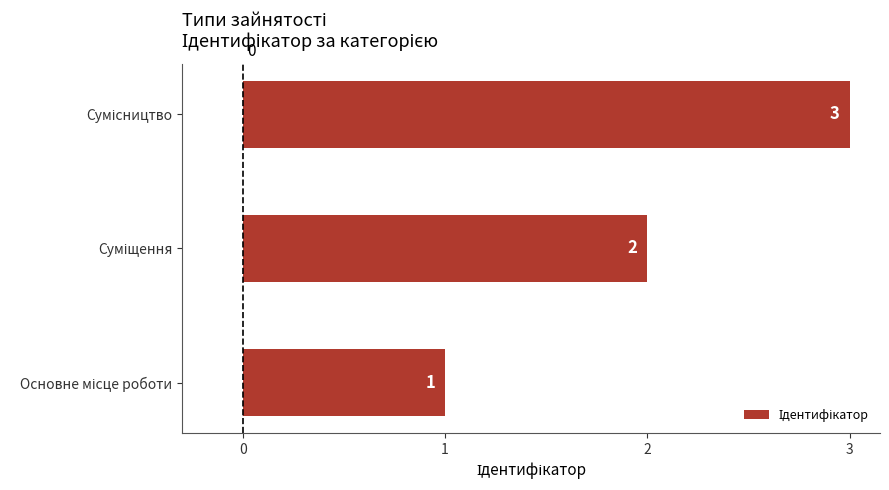

Count the values in the range 1 to 3.

3